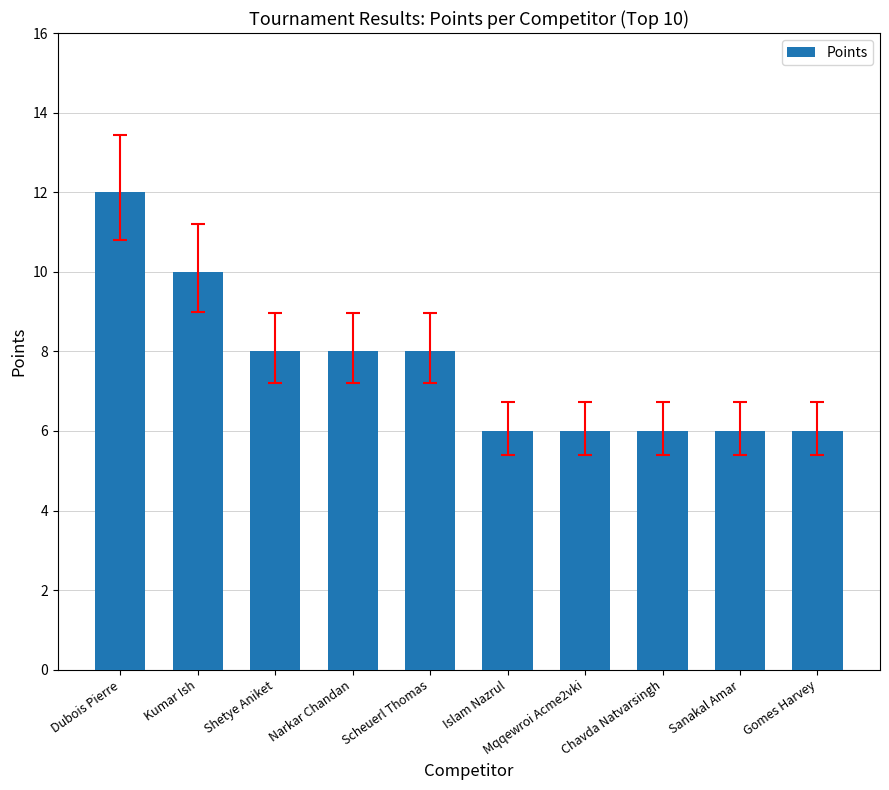

What is the sum of all values?

76